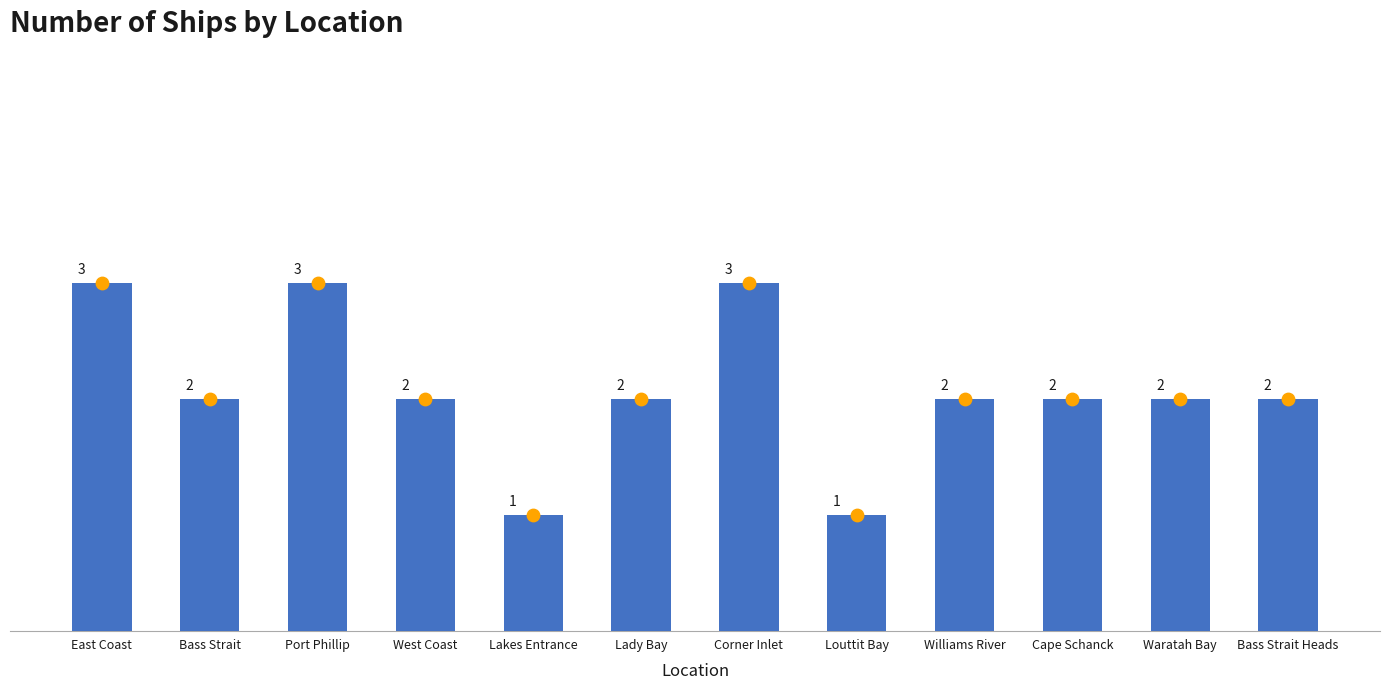

What is the change in value from Port Phillip to Waratah Bay?

-1